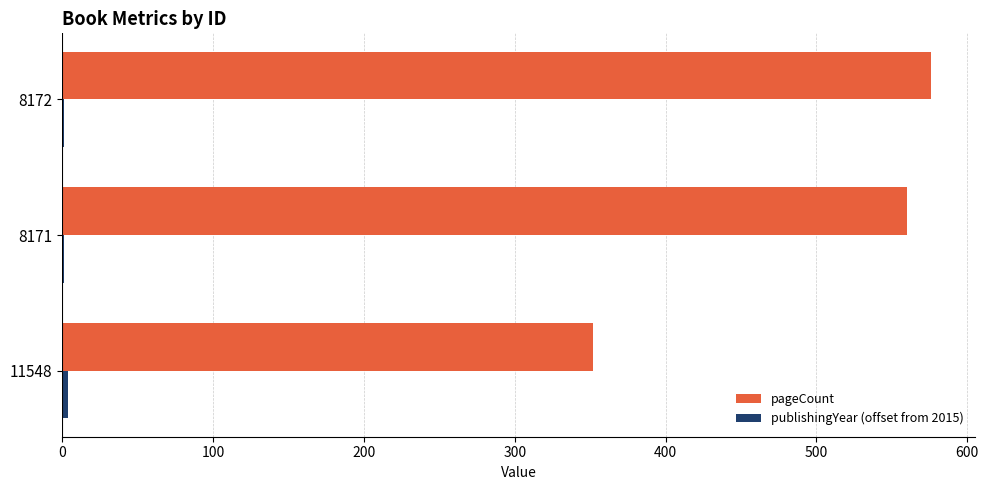

Is it true that pageCount equals 352 at 11548?

True